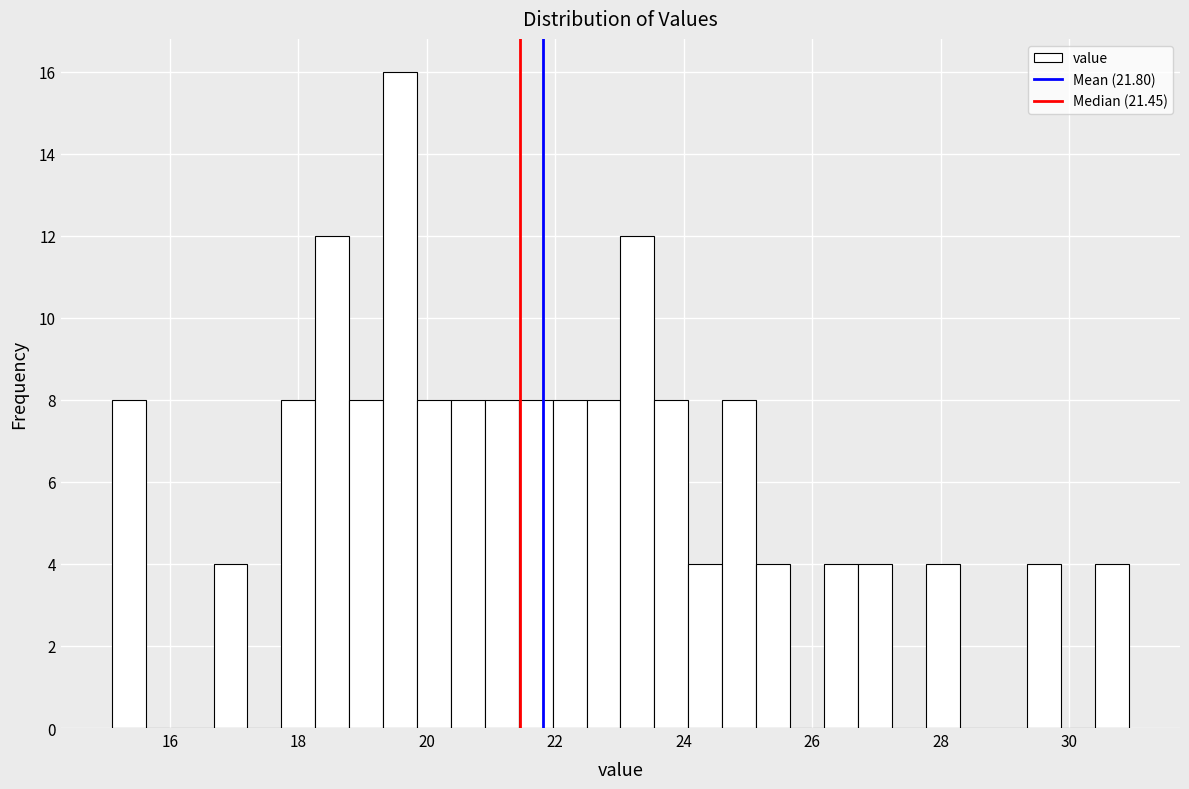

Read against the x-axis, roughly where is the centre of the tallest bar?

19.6